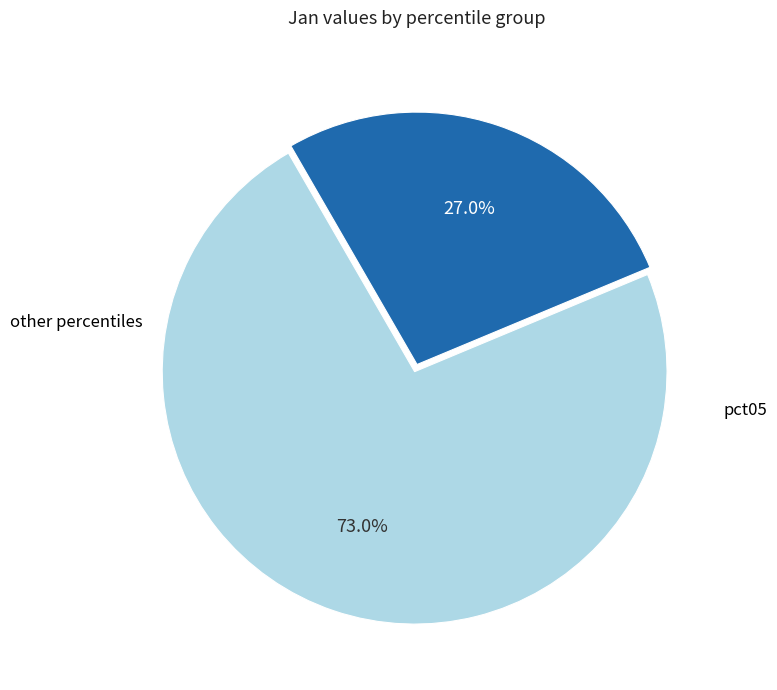

To the nearest percent, what is the difference between the largest and smallest slice percentages?

46%